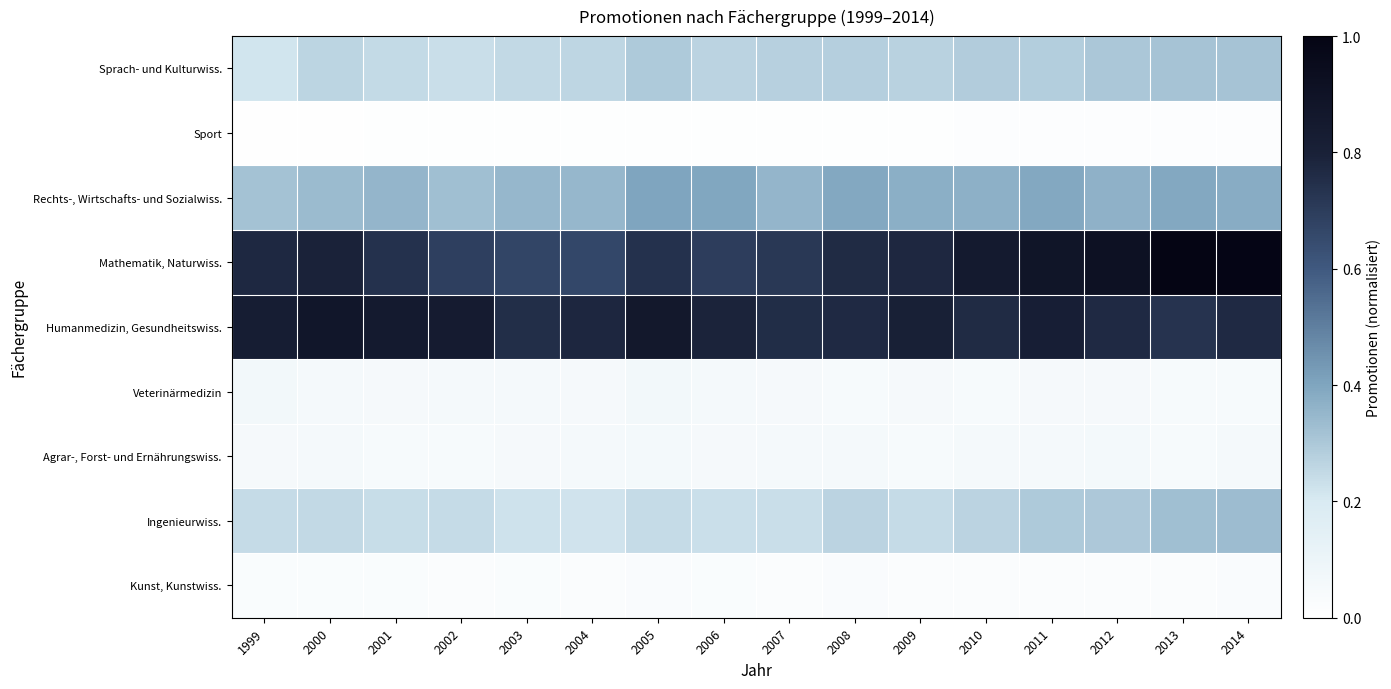

Between 2014 and 2002, which is larger?

2014